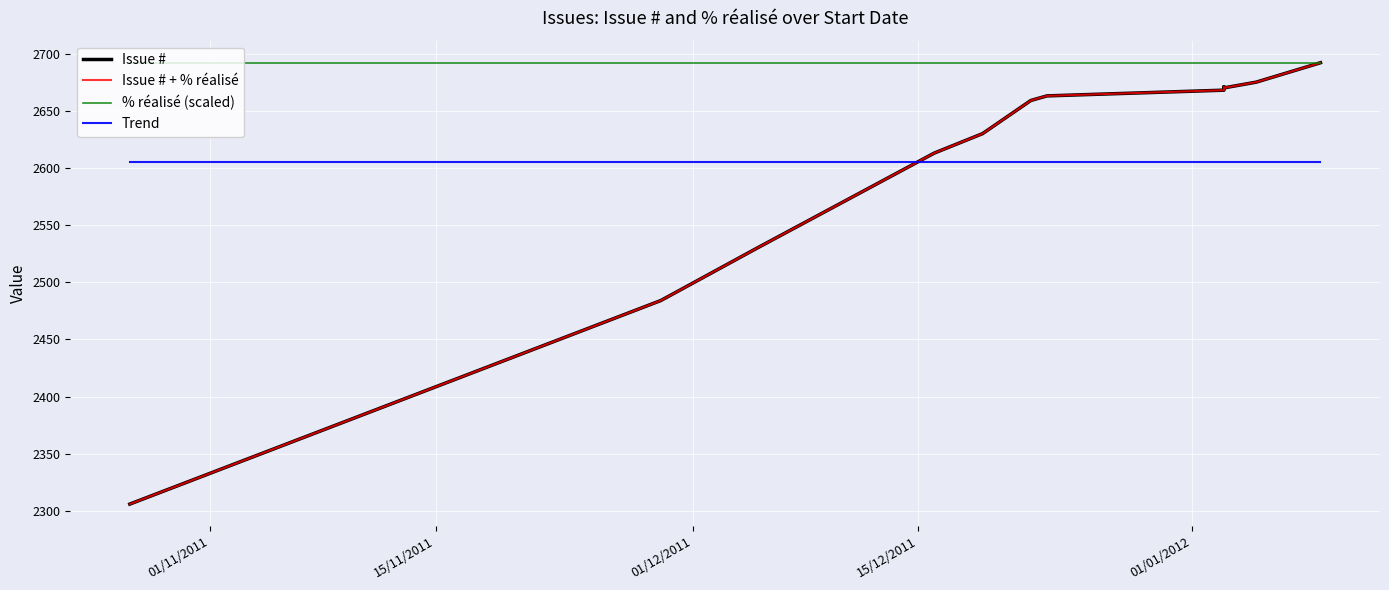

Which series has the widest spread of values?

Issue #